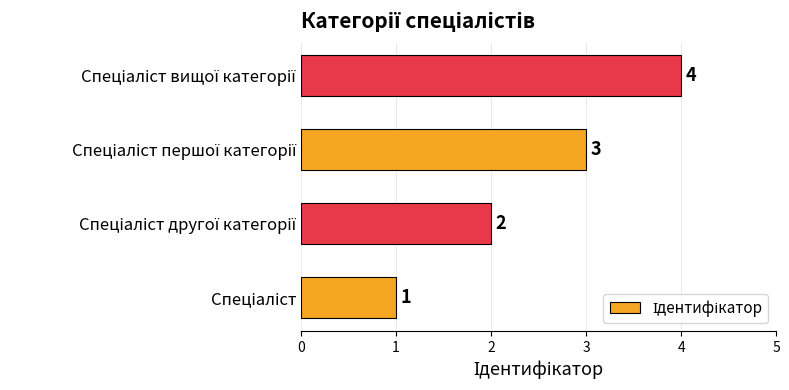

What is the difference between the maximum and minimum values?

3